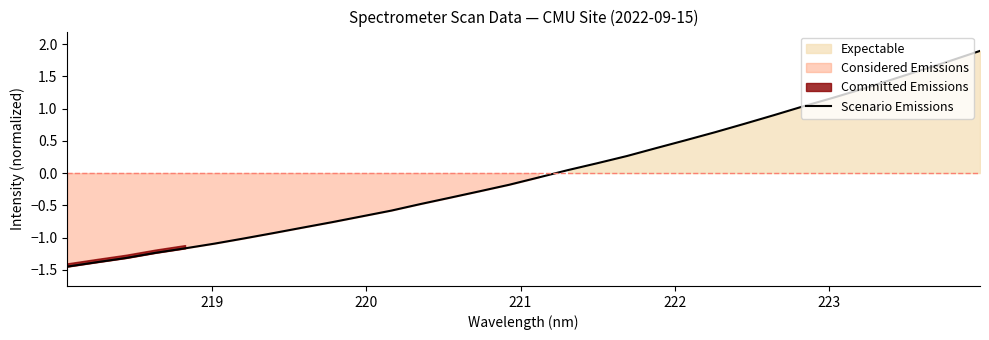

How many values are below 0?

17